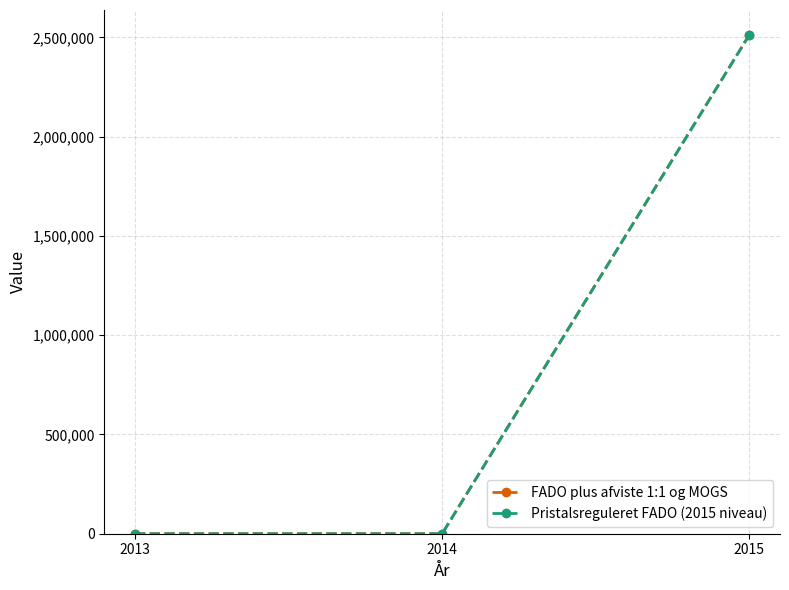

What is the difference between the maximum and minimum values in the Pristalsreguleret FADO (2015 niveau) series?

2512290